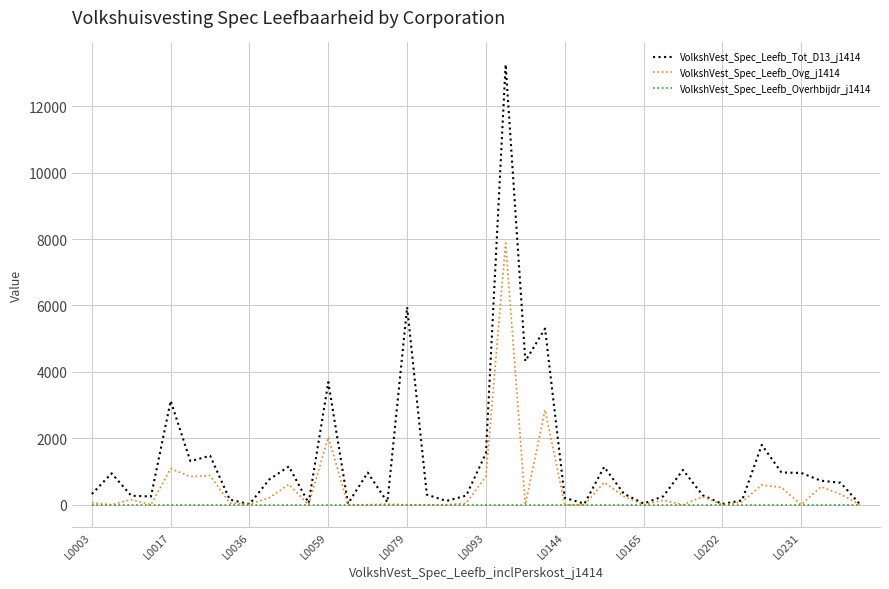

What is the maximum value shown in the chart?

13257